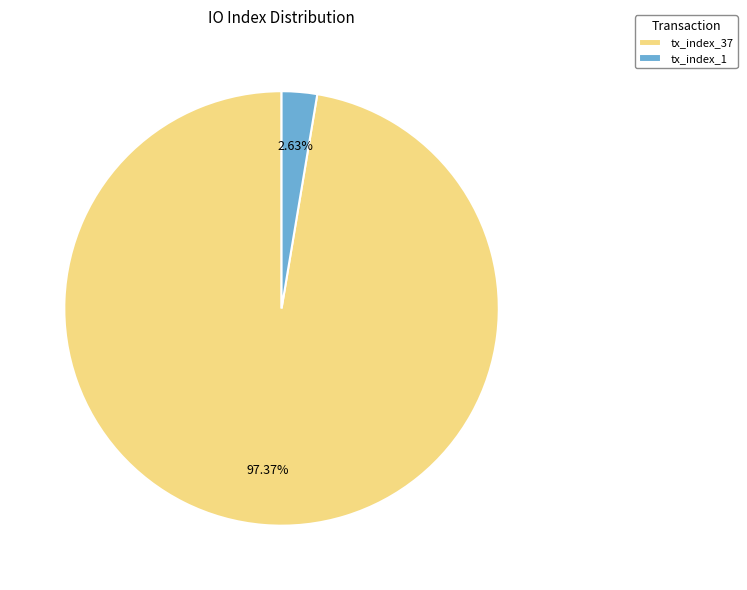

Rank the categories by value from lowest to highest.

tx_index_1, tx_index_37